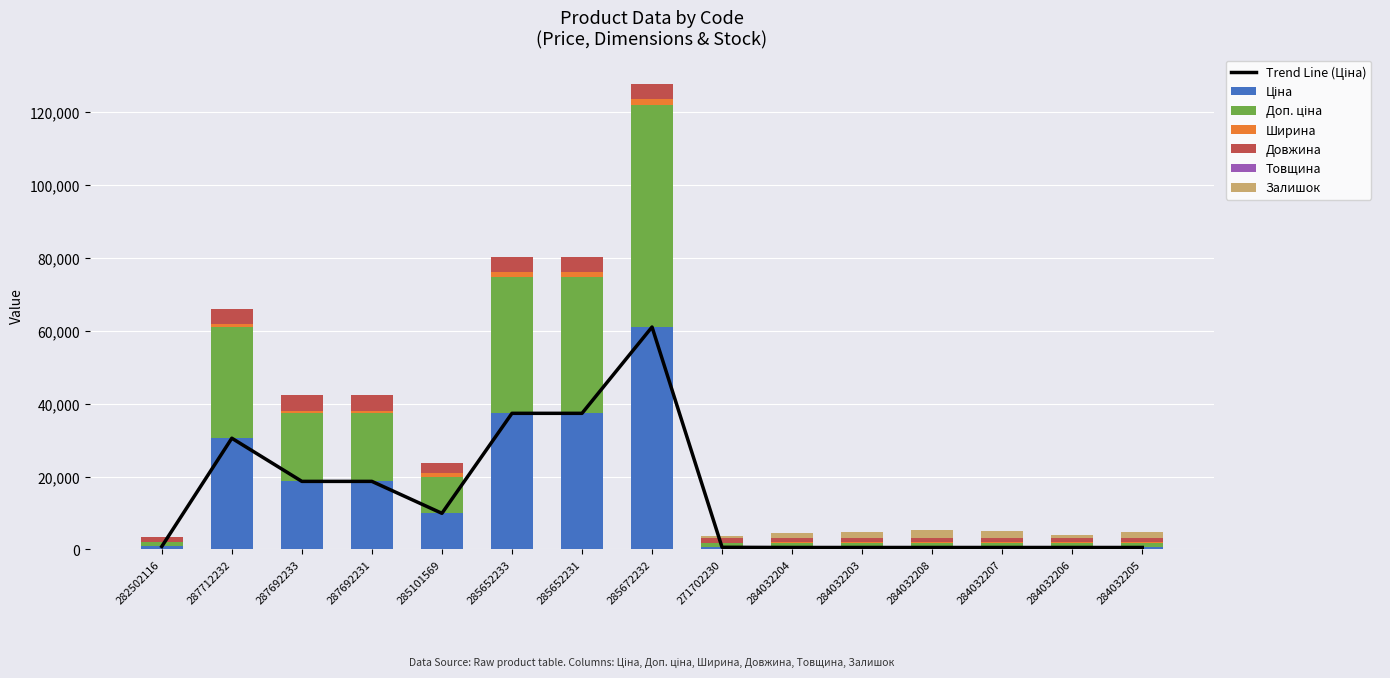

What is the difference between the highest and lowest values at 284032206?

1219.2